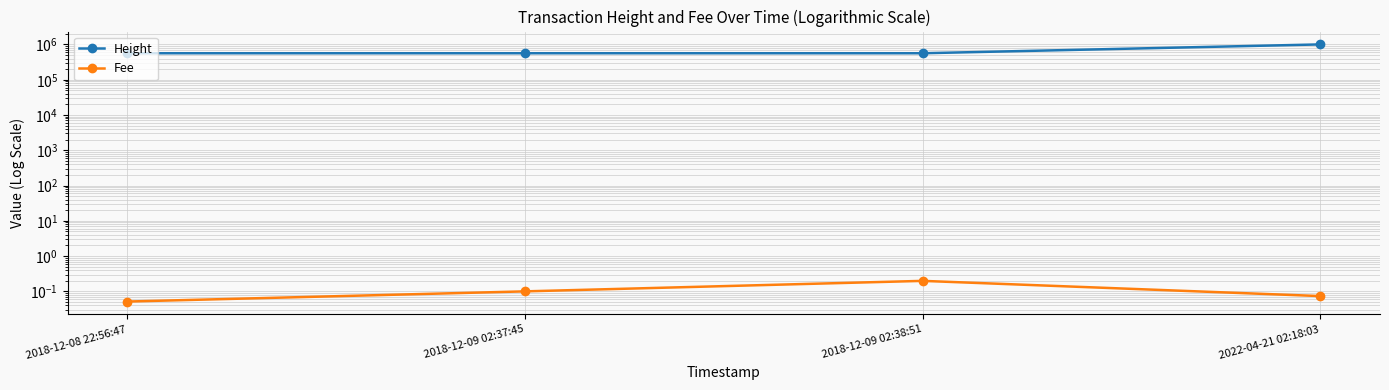

What is the sum of the Height values at 2018-12-08 22:56:47 and 2018-12-09 02:38:51?

1129451.0